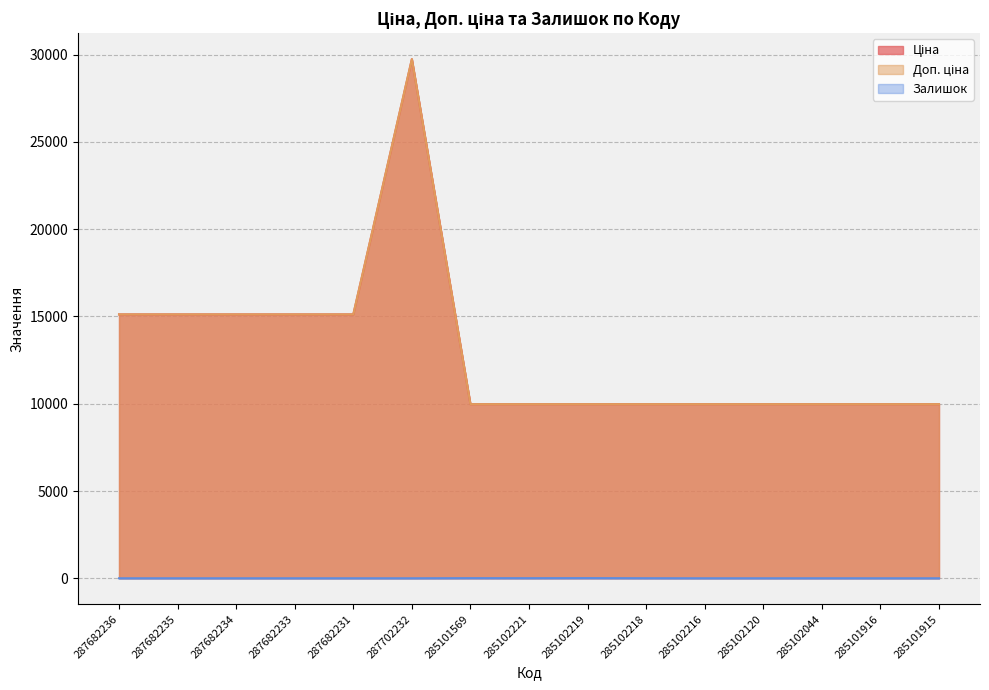

How many distinct data groups are displayed?

3